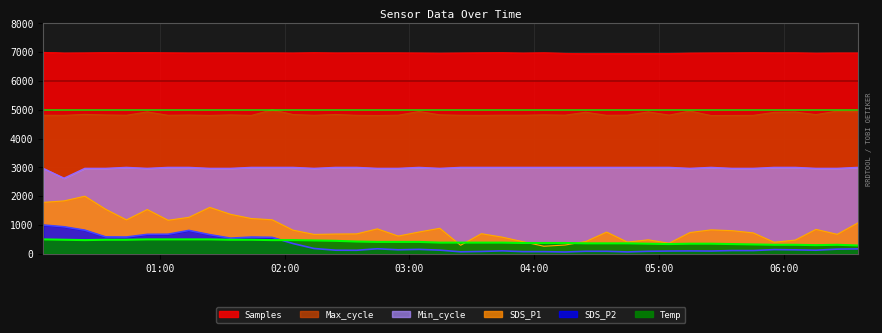

At which label does Temp first exceed 387?

2021/01/14 00:03:50